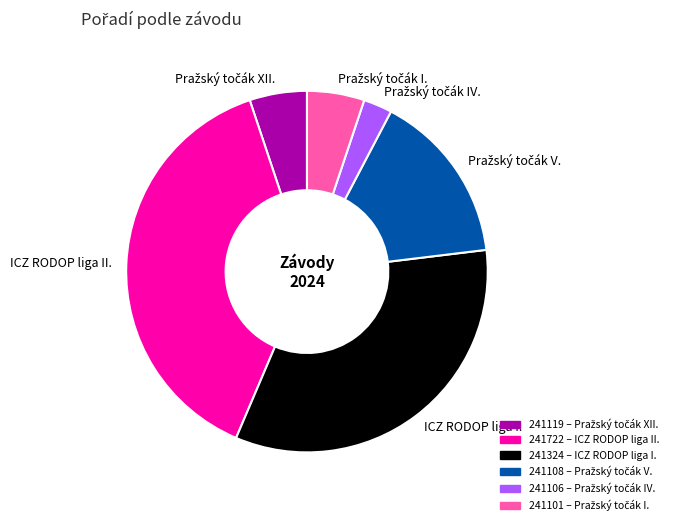

Does any single category account for the majority?

No